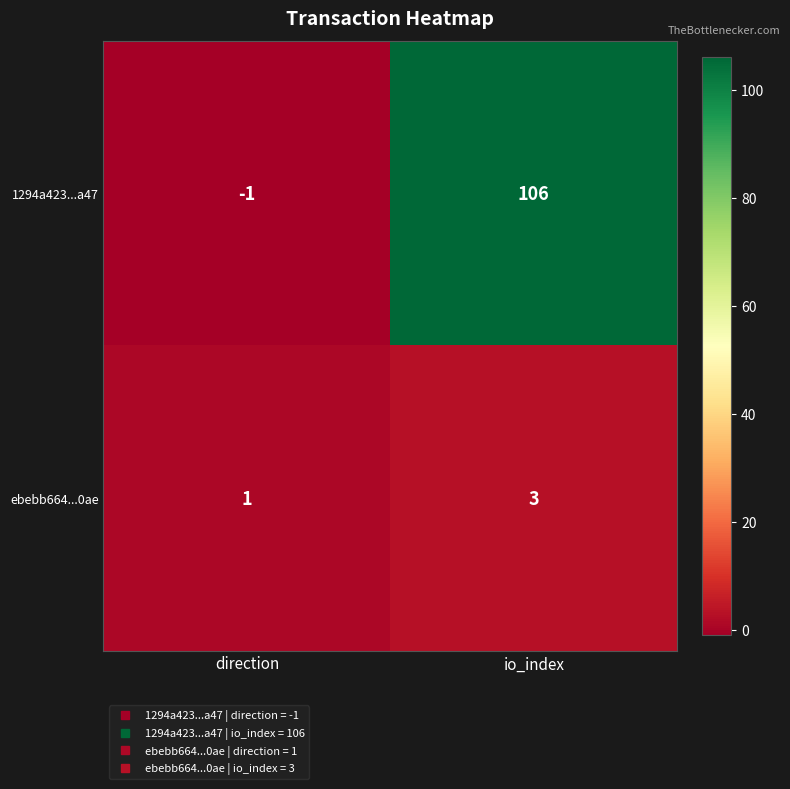

Reading right to left, list all the values displayed in this chart.

1294a423...a47: 106	-1
ebebb664...0ae: 3	1